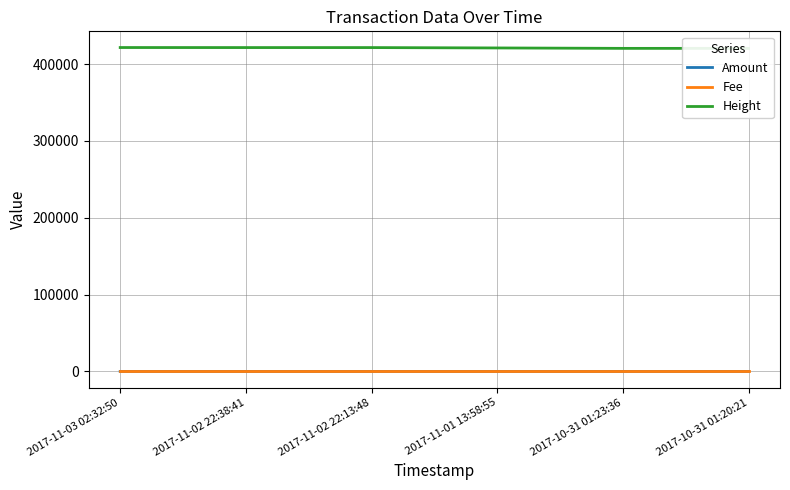

What are all the series names shown in the legend?

Amount, Fee, Height